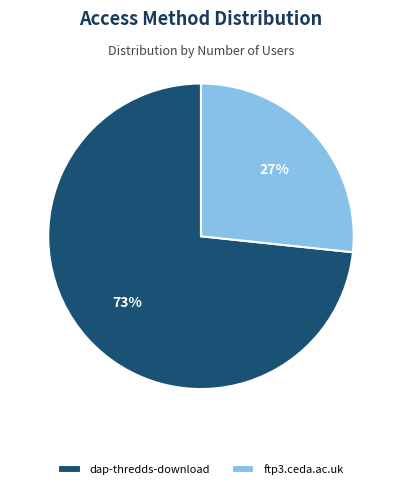

What percentage is the dap-thredds-download slice, to the nearest percent?

73%